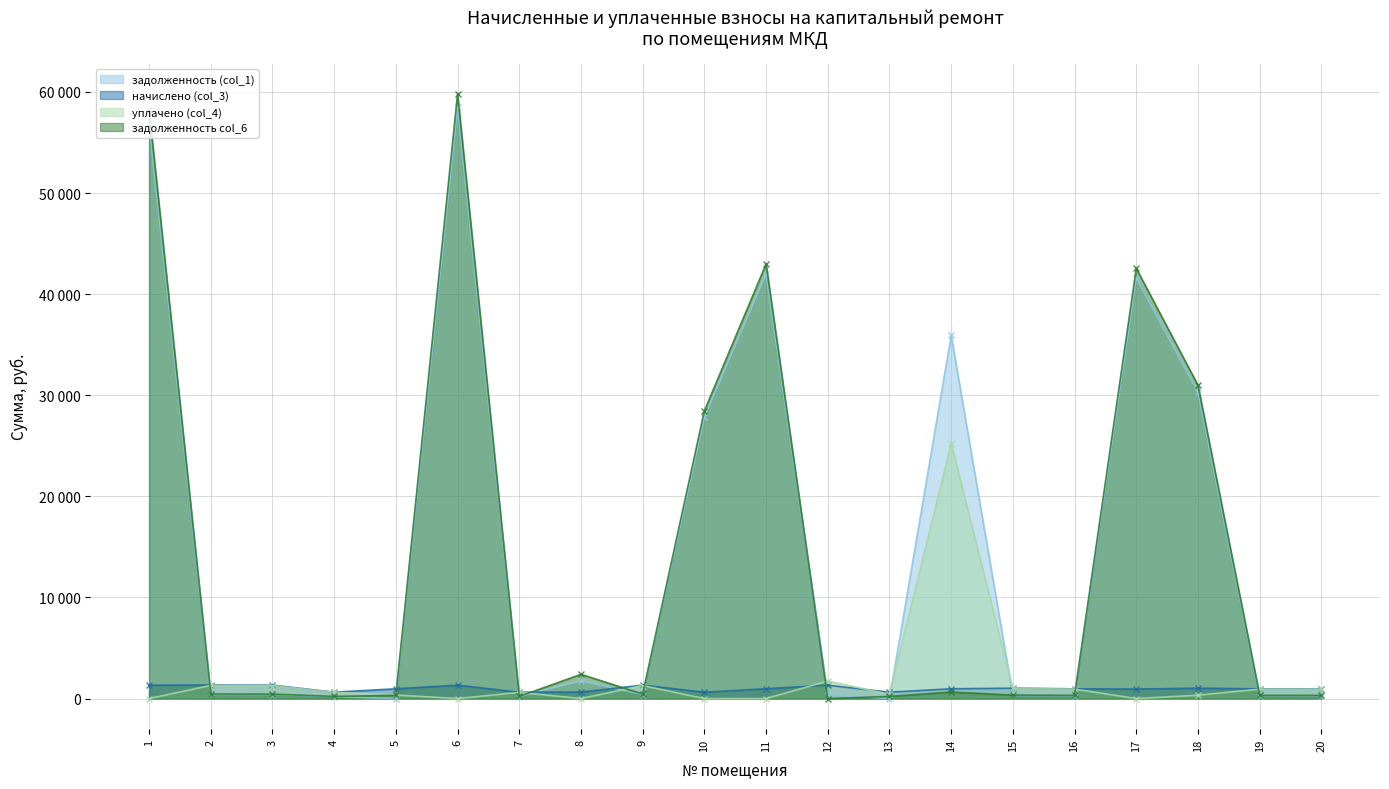

Which series changed the most between 3 and 10?

задолженность col_6